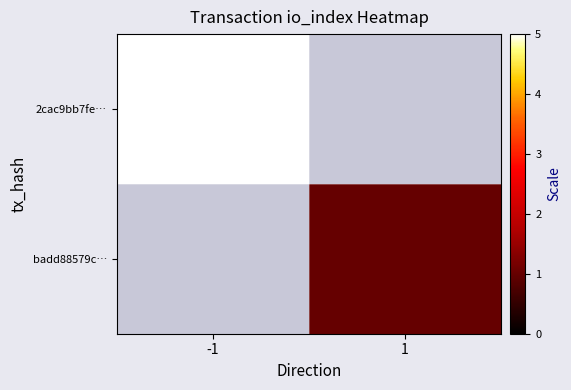

List the series in order of their peak value, lowest first.

2cac9bb7fe…, badd88579c…